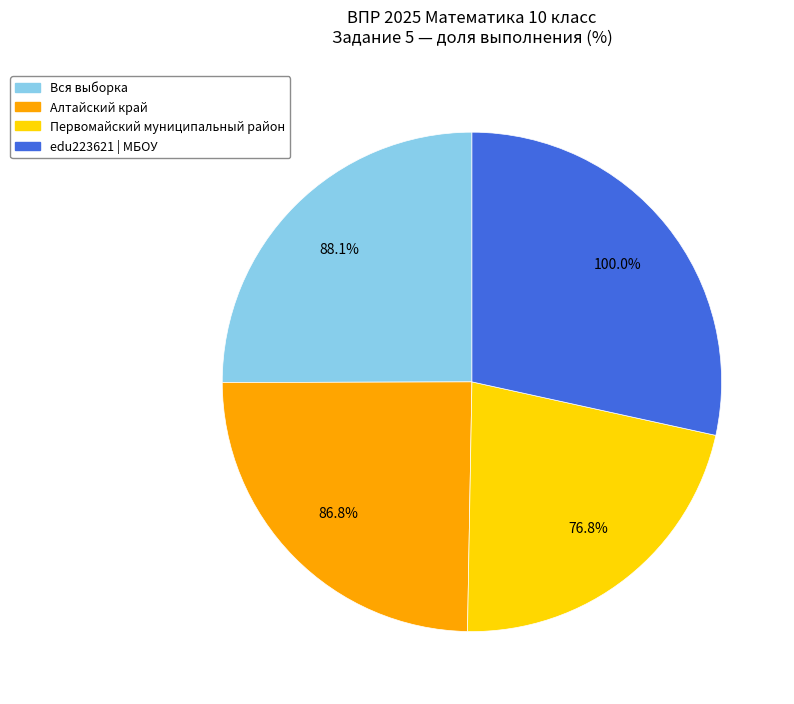

Does edu223621 | МБОУ account for over 50% of the chart?

No